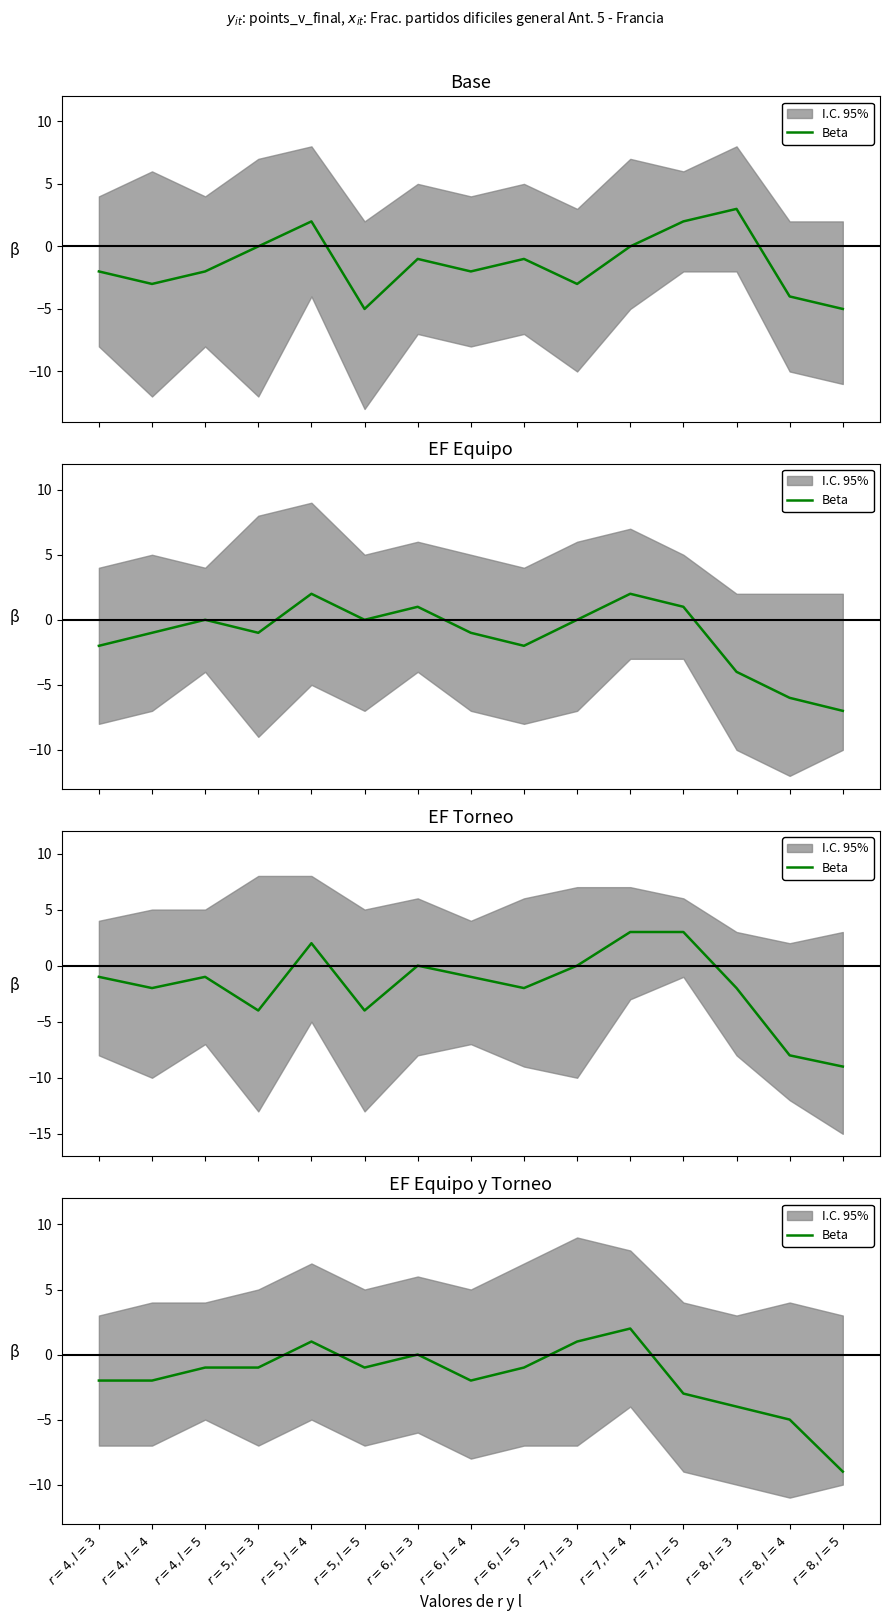

What is the smallest value displayed?

-9